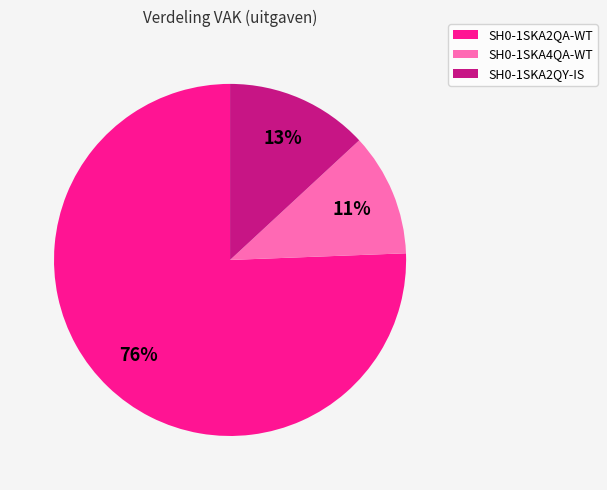

Between SH0-1SKA2QA-WT and SH0-1SKA2QY-IS, which is larger?

SH0-1SKA2QA-WT